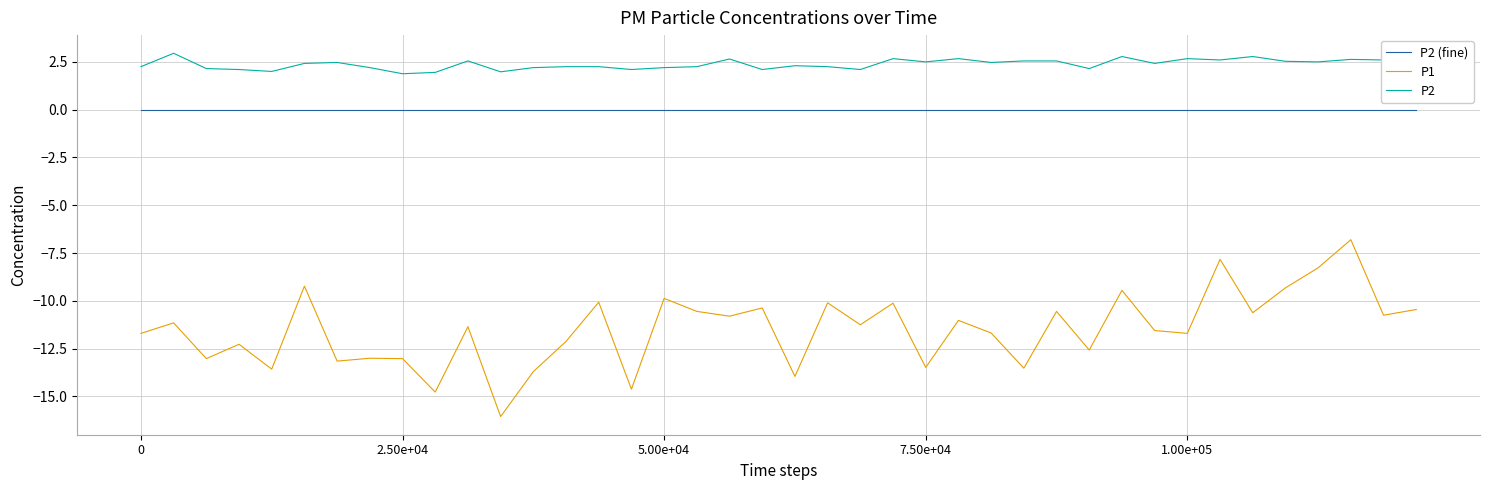

Rank the series by their average value, from lowest to highest.

P1, P2 (fine), P2